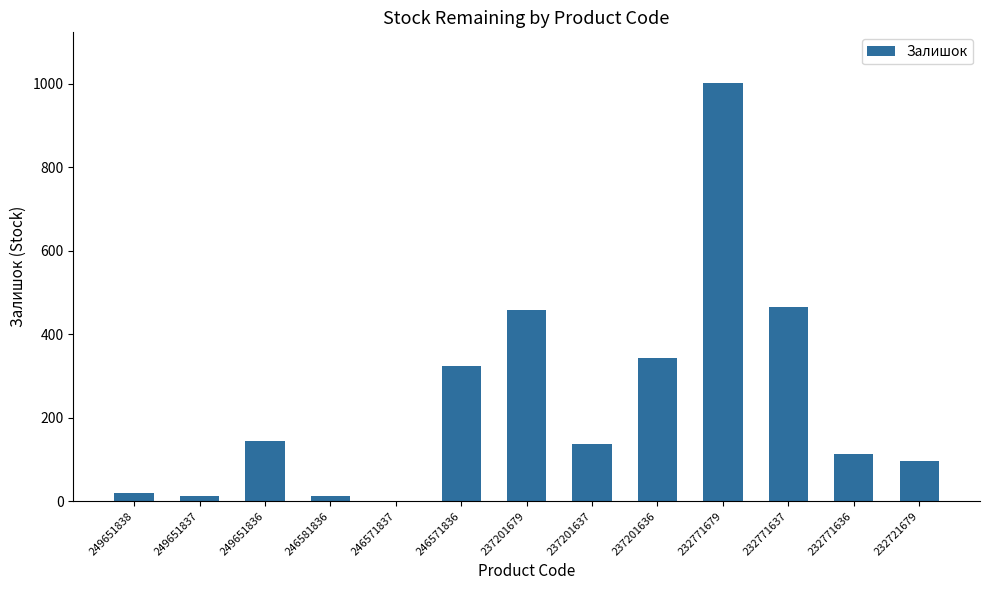

The chart shows a value of 325 at 246571836. True or false?

True